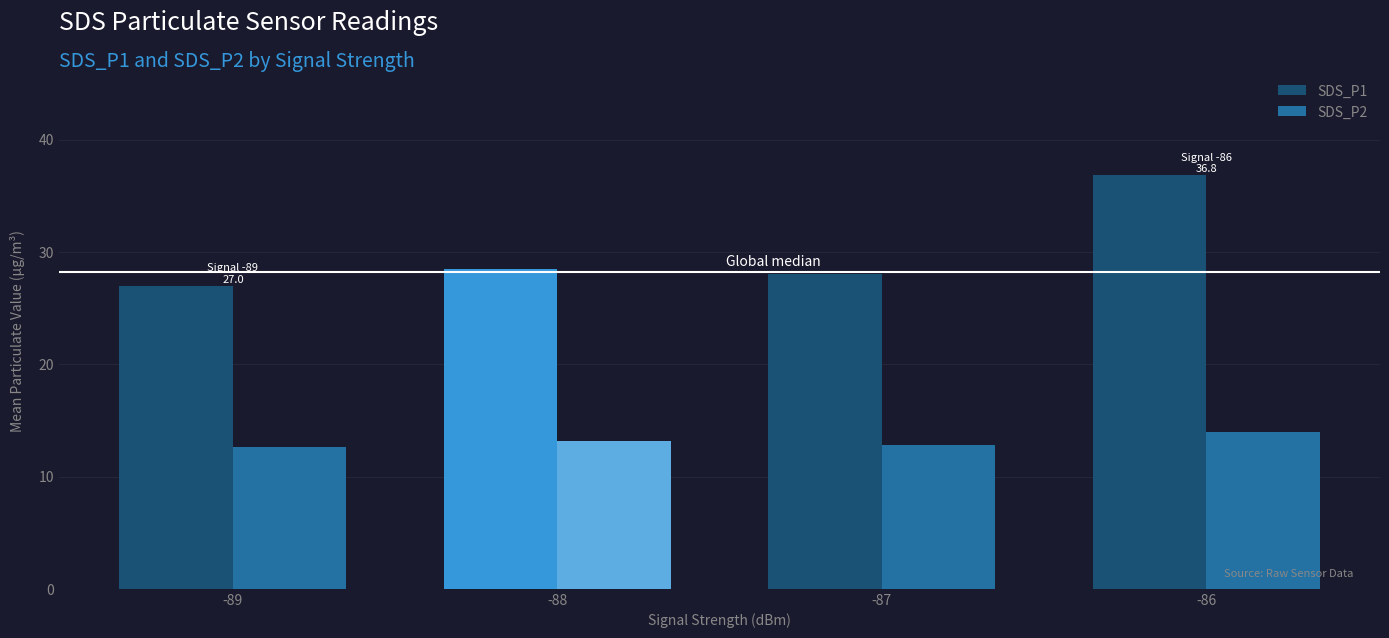

What is the difference between the highest and lowest values at -89?

14.3